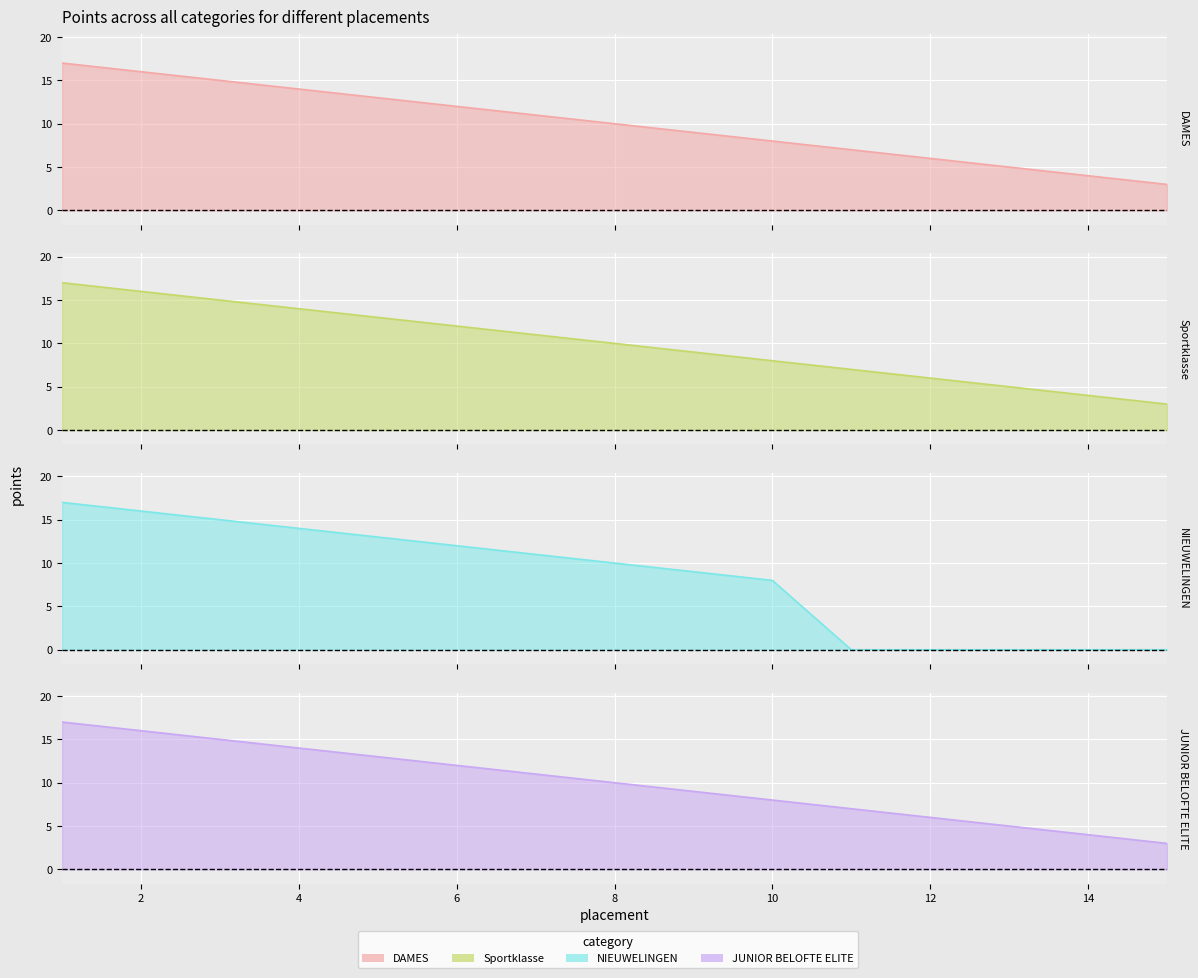

Which series has the widest spread of values?

NIEUWELINGEN